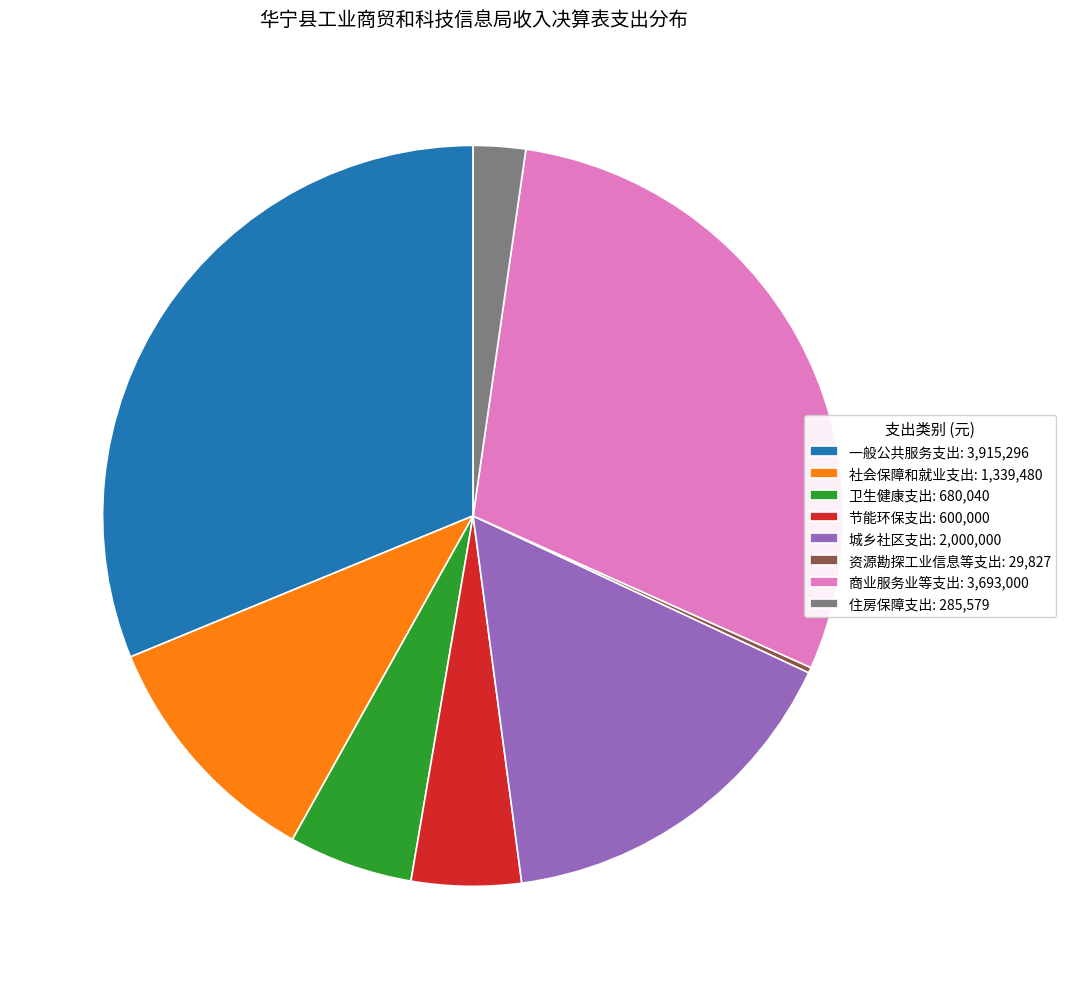

Which has a higher value, 社会保障和就业支出: 1,339,480 or 节能环保支出: 600,000?

社会保障和就业支出: 1,339,480